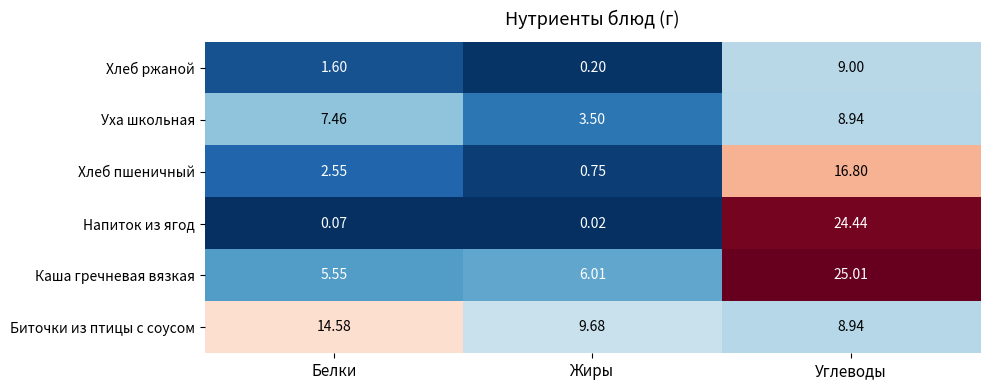

Rank the series by their maximum value, from lowest to highest.

Уха школьная, Хлеб ржаной, Биточки из птицы с соусом, Хлеб пшеничный, Напиток из ягод, Каша гречневая вязкая